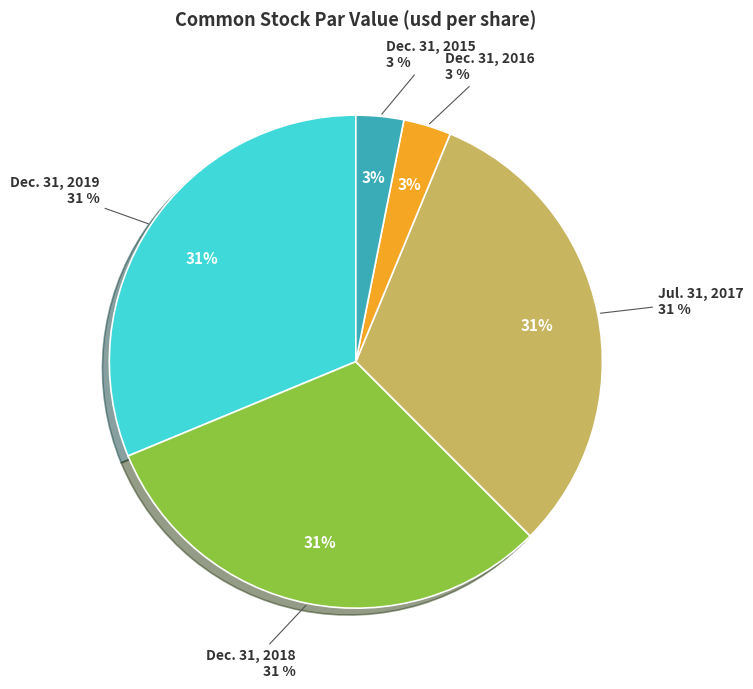

What is the smallest slice in the pie chart?

Dec. 31, 2016